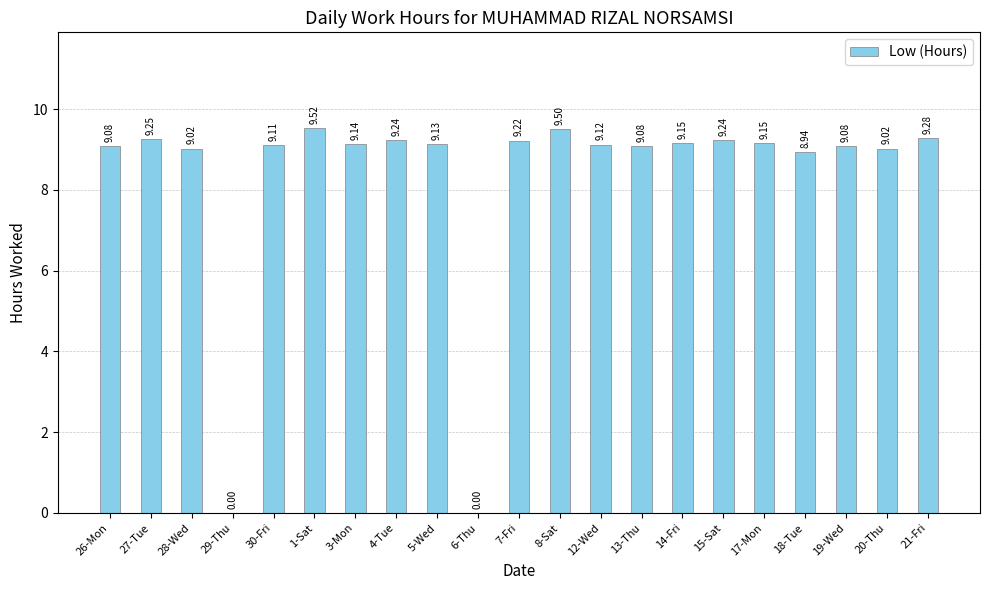

Which has a higher value, 30-Fri or 19-Wed?

30-Fri